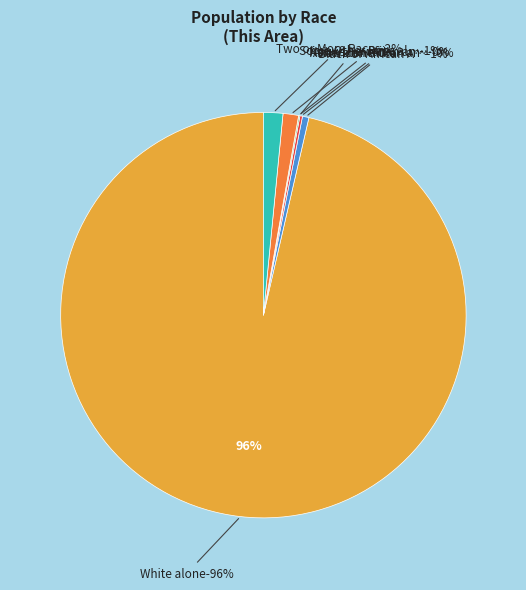

True or false: American Indian and Alaska Native accounts for 9% of the total.

False